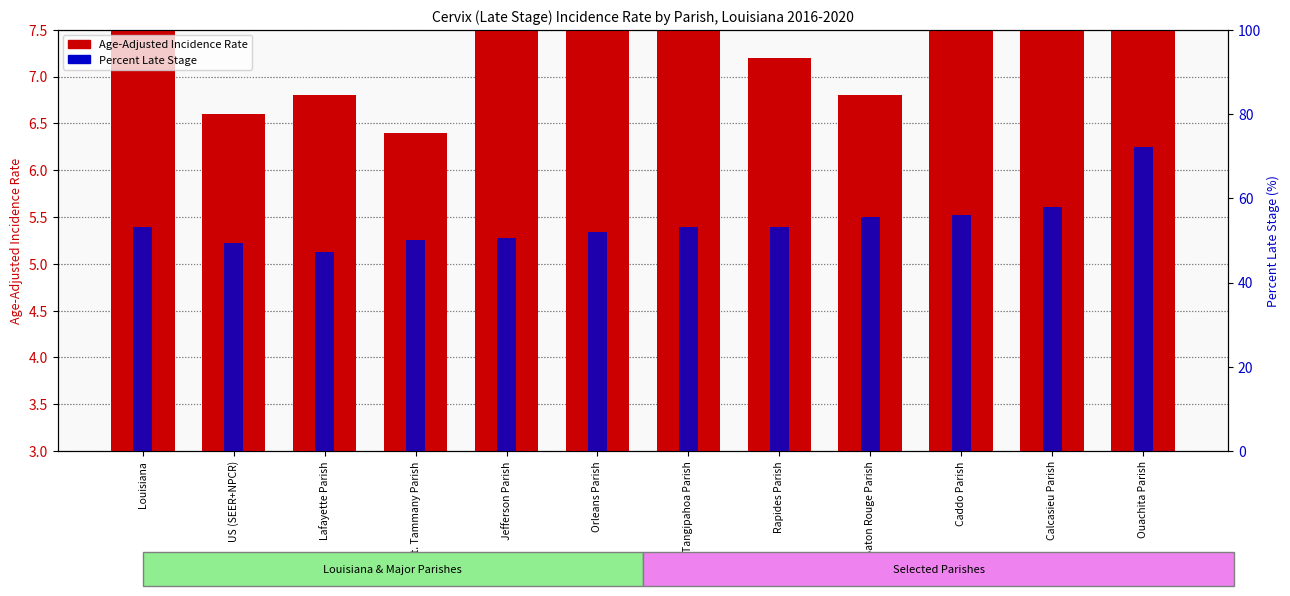

What is the label of the 8th bar from the left?

Rapides Parish